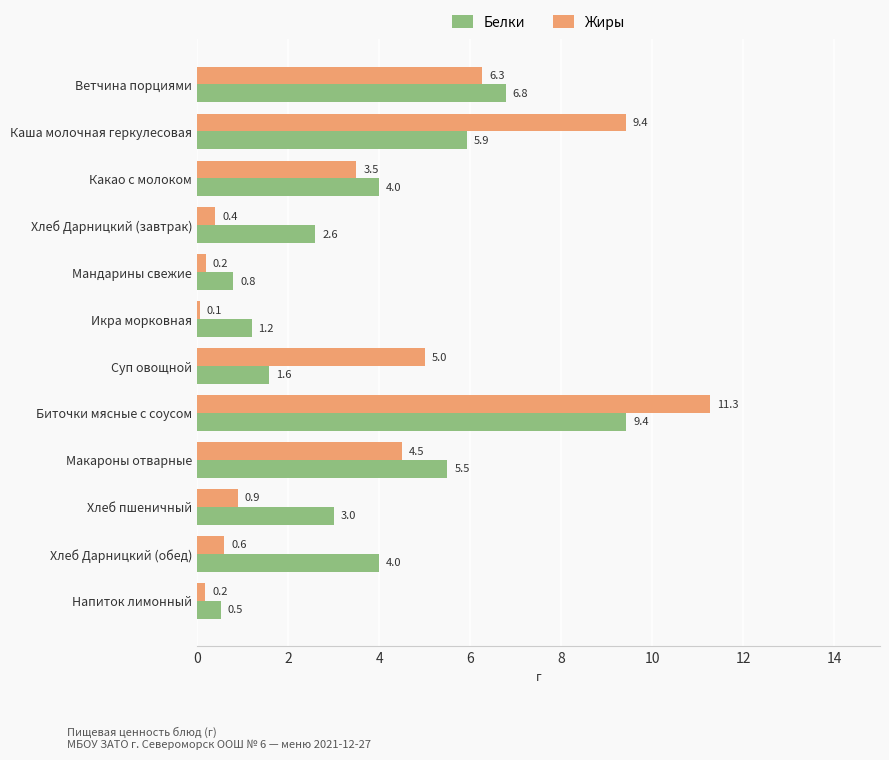

What is the average value of the Белки series?

3.8